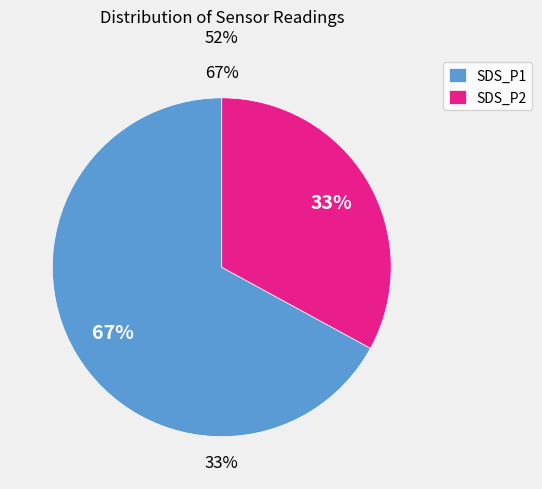

What is the ratio of the value at SDS_P2 to the value at SDS_P1?

0.5